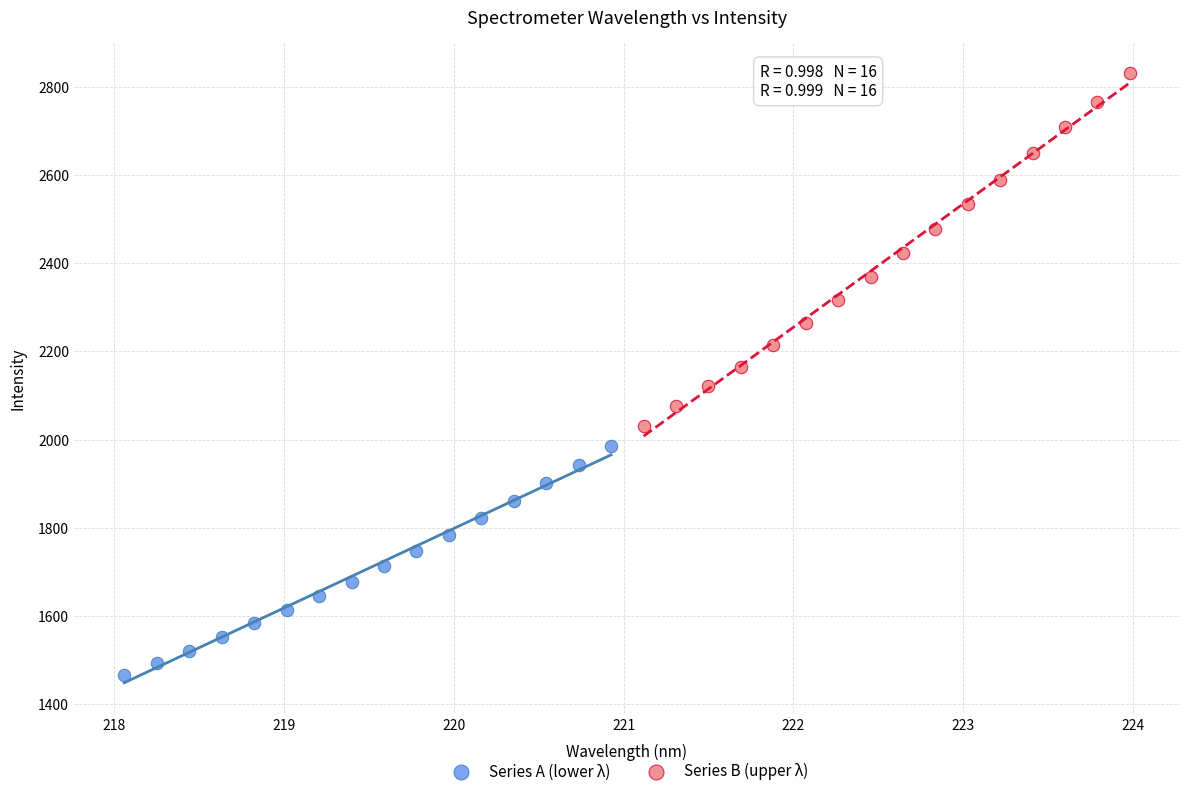

Which series has the widest spread of Y values?

Series B (upper λ)